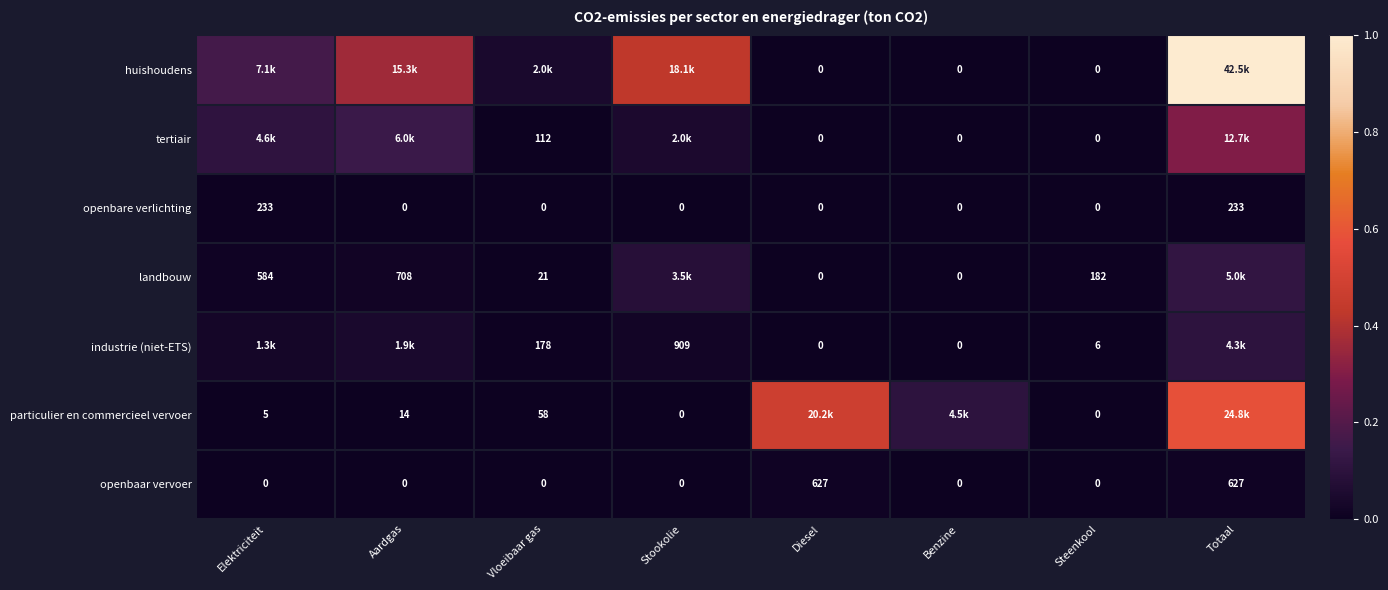

List the labels in order of industrie (niet-ETS) value, smallest first.

Diesel, Benzine, Steenkool, Vloeibaar gas, Stookolie, Elektriciteit, Aardgas, Totaal